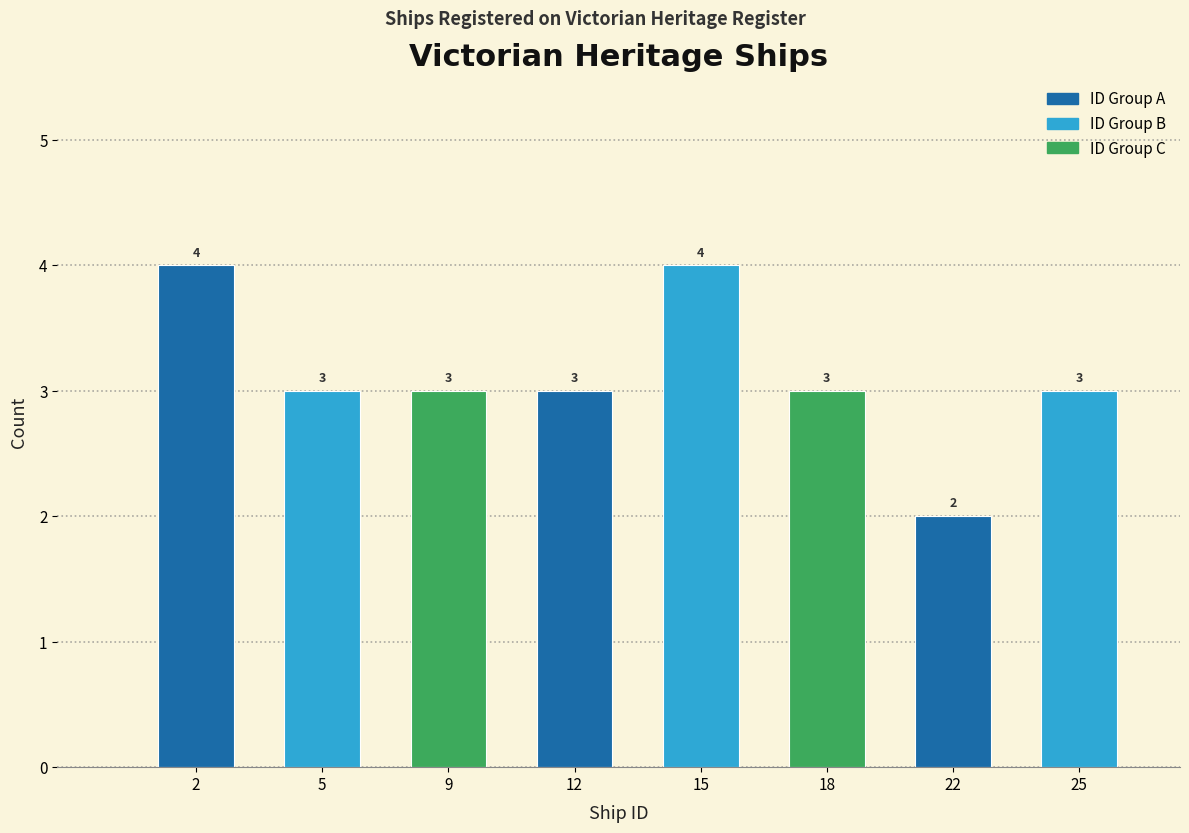

Reading left to right, transcribe all the data shown in this chart.

4	3	3	3	4	3	2	3